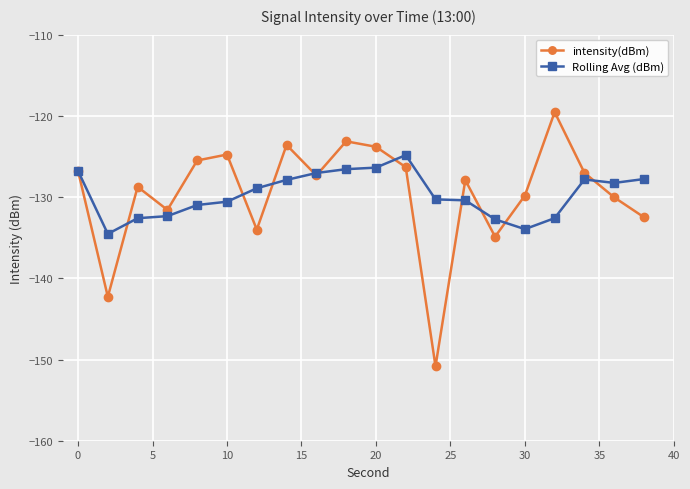

List the series in order of their peak value, lowest first.

Rolling Avg (dBm), intensity(dBm)